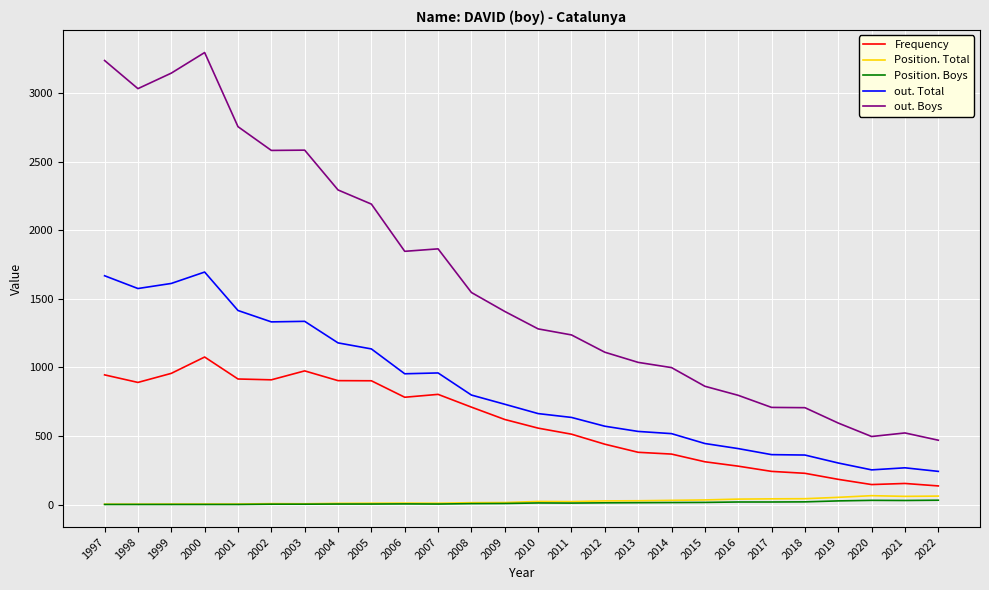

What is the smallest value displayed?

2